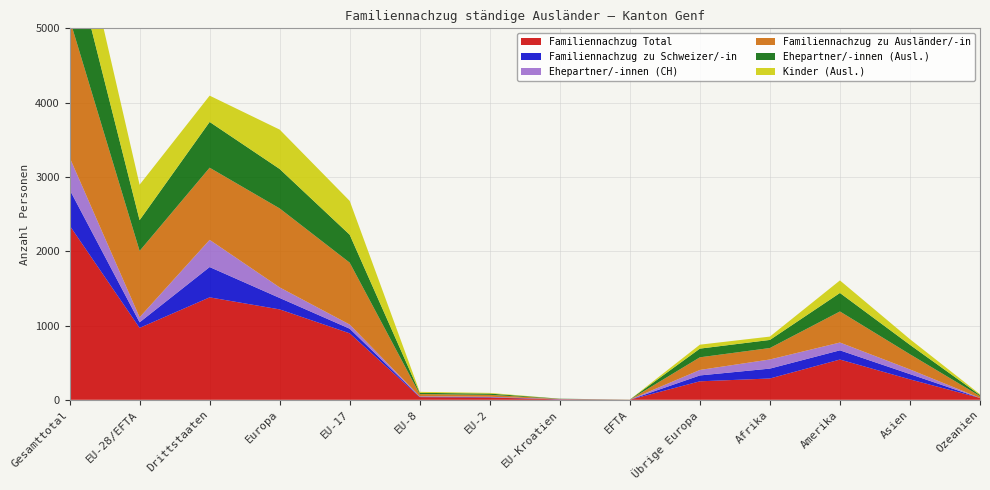

Reading right to left, what are all the values shown in this chart?

Familiennachzug Total: 25	275	542	287	249	1	5	31	36	895	1217	1379	968	2347
Familiennachzug zu Schweizer/-in: 0	71	124	133	79	0	2	5	6	62	154	408	75	483
Ehepartner/-innen (CH): 0	63	105	123	74	0	2	5	5	56	142	366	68	434
Familiennachzug zu Ausländer/-in: 25	204	418	154	170	1	3	26	30	833	1063	971	893	1864
Ehepartner/-innen (Ausl.): 14	127	249	109	117	1	3	17	17	376	531	616	414	1030
Kinder (Ausl.): 11	76	169	45	53	0	0	9	13	455	530	354	477	831